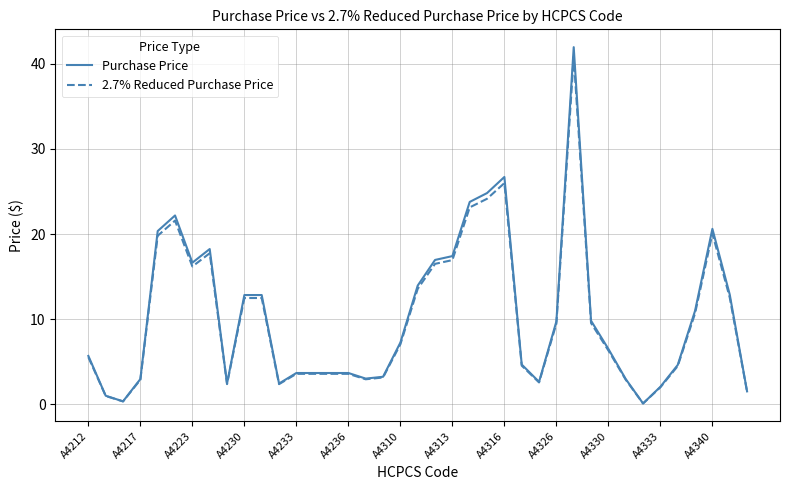

Which series has the widest spread of values?

Purchase Price